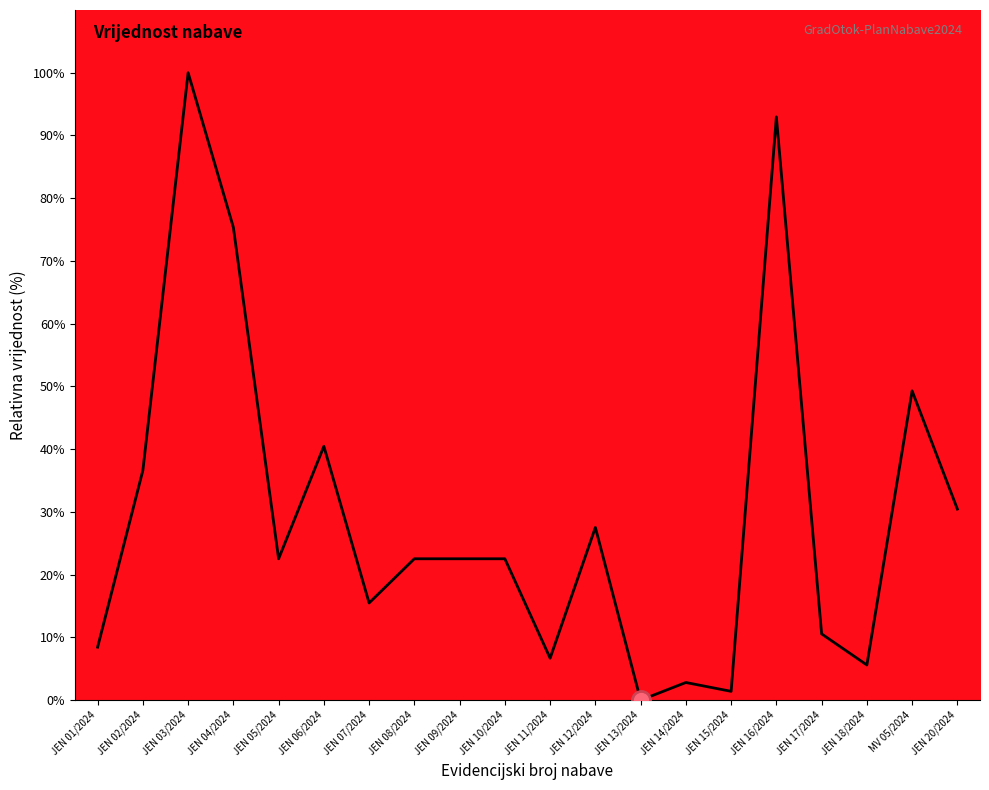

Is it true that the value at JEN 03/2024 is 100.0?

True